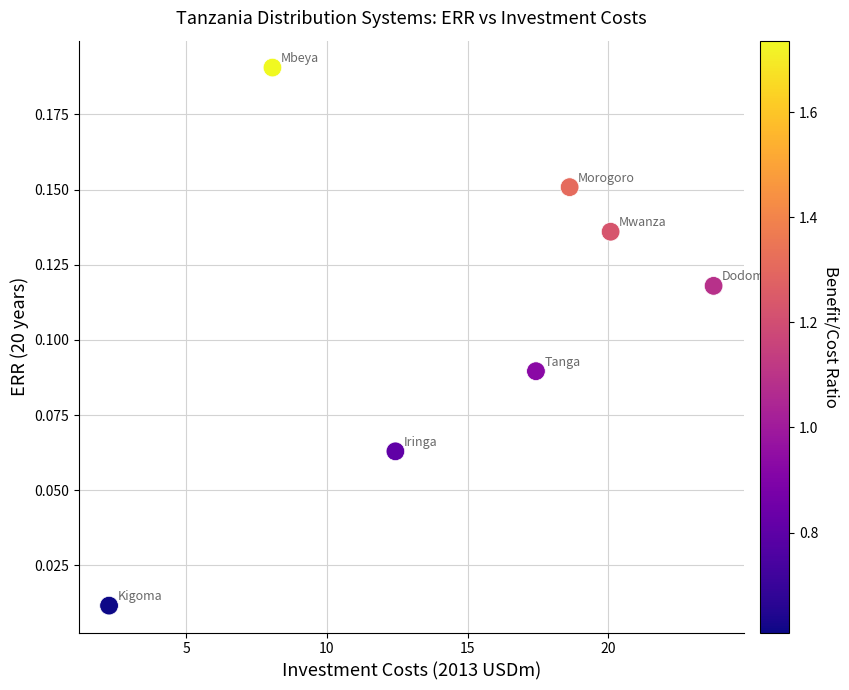

What is the range of X values (max minus min)?

21.5